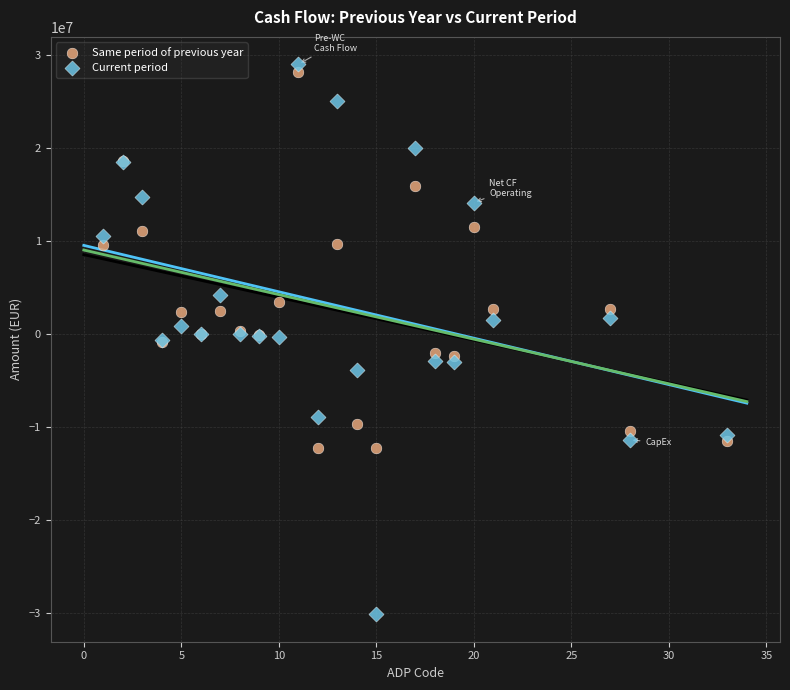

Which series contains the lowest Y value?

Current period